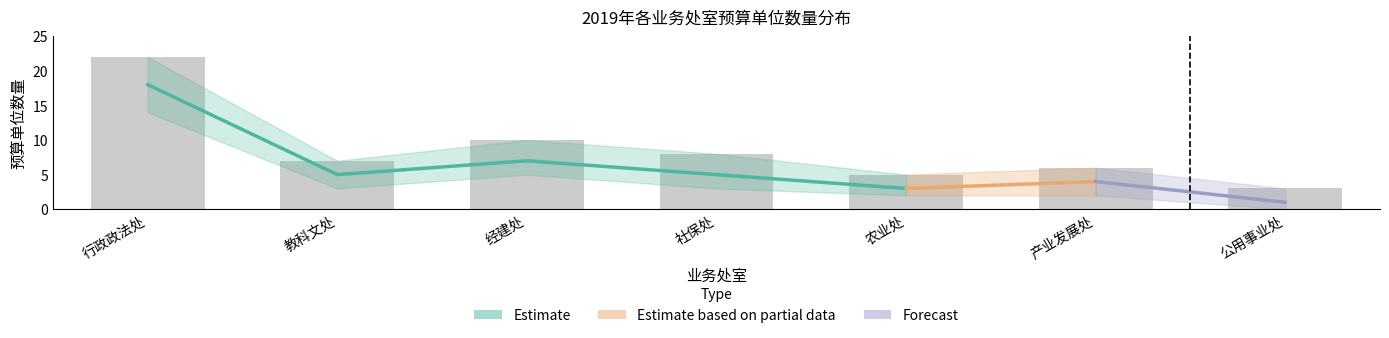

Does the chart contain any negative values?

No